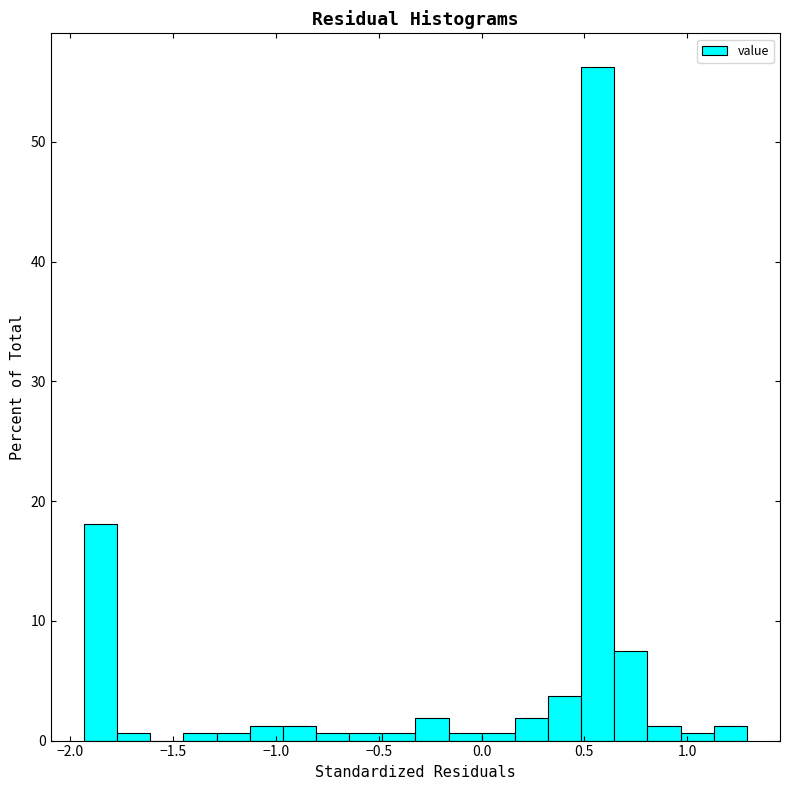

Around what value on the x-axis is the tallest bar? Give the approximate position of its centre, as read against the axis.

0.55